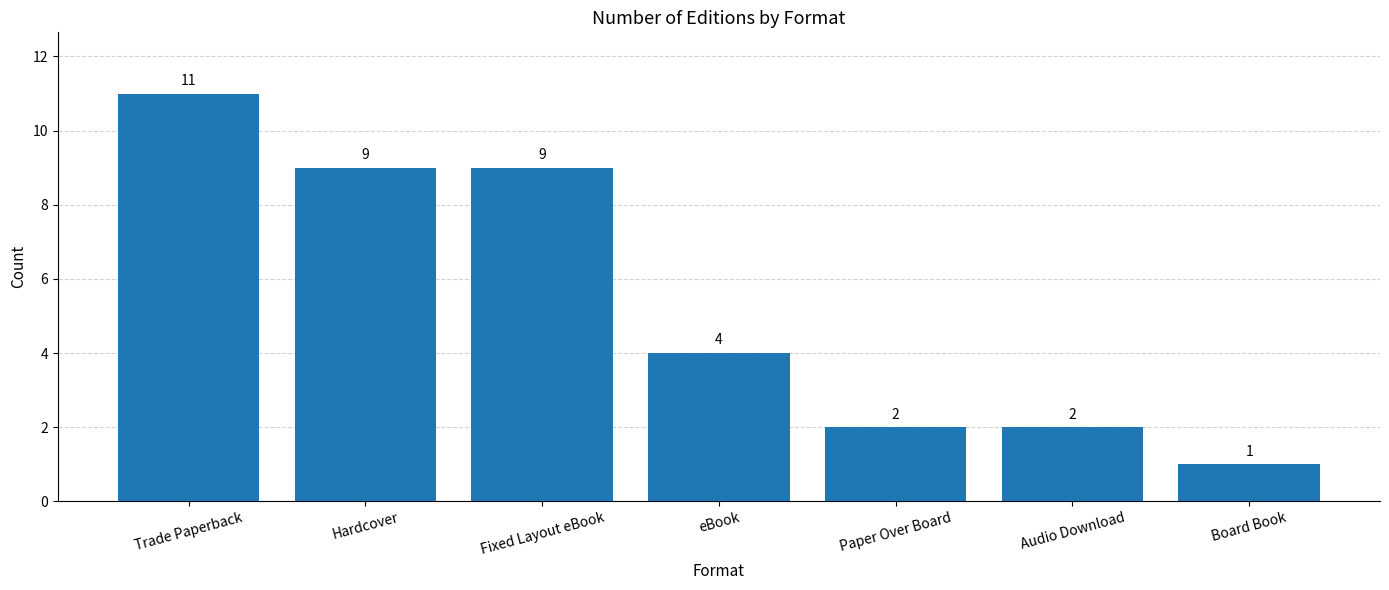

What is the label of the 5th bar from the left?

Paper Over Board